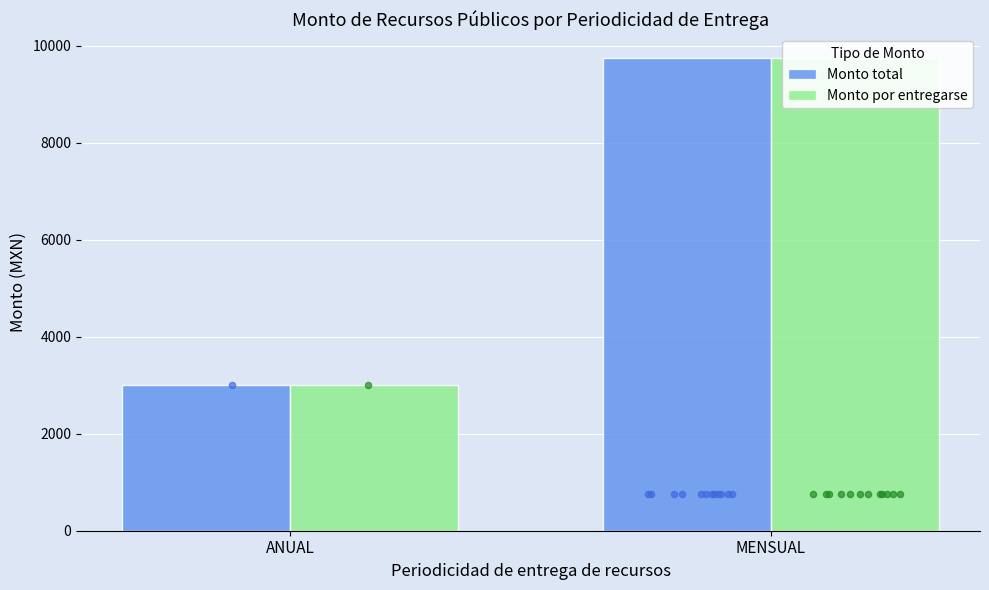

What are all the series names shown in the legend?

Monto total, Monto por entregarse